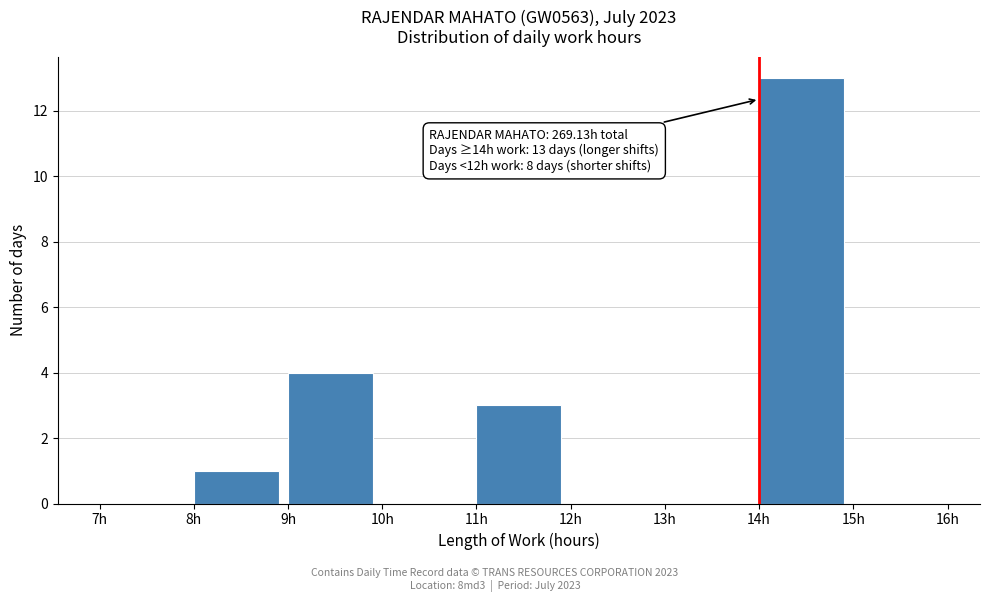

Over which range of the x-axis is the bar tallest?

14 to 15